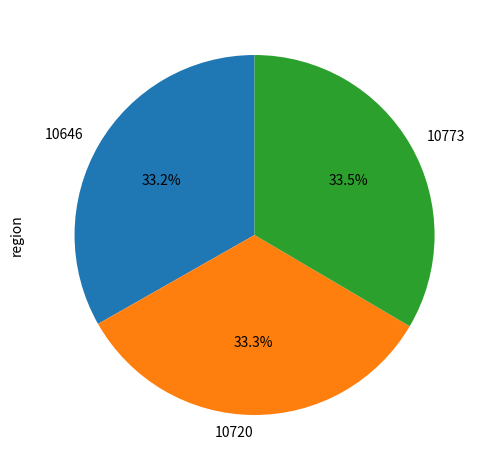

Approximately how many times larger is the value at 10720 compared to 10646?

1.0